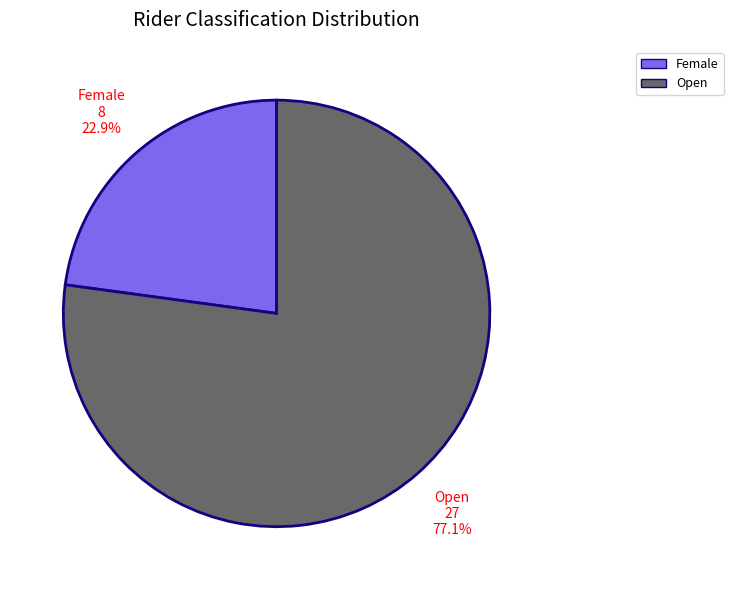

Which has a higher value, Open or Female?

Open